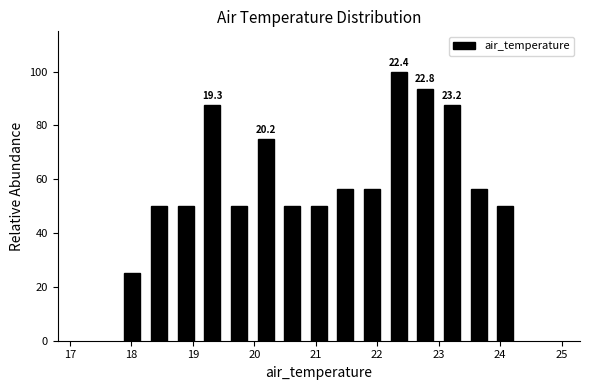

Over which range of the x-axis is the bar tallest?

22.1 to 22.6